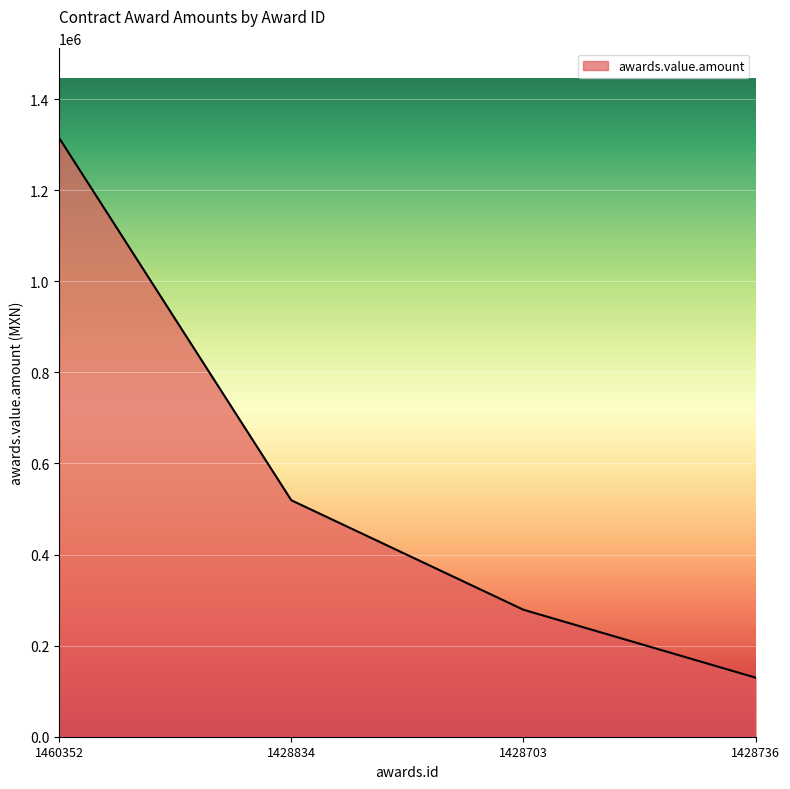

Reading left to right, extract all data points from this chart.

1314616.4	519265.9	278857.0	129730.9